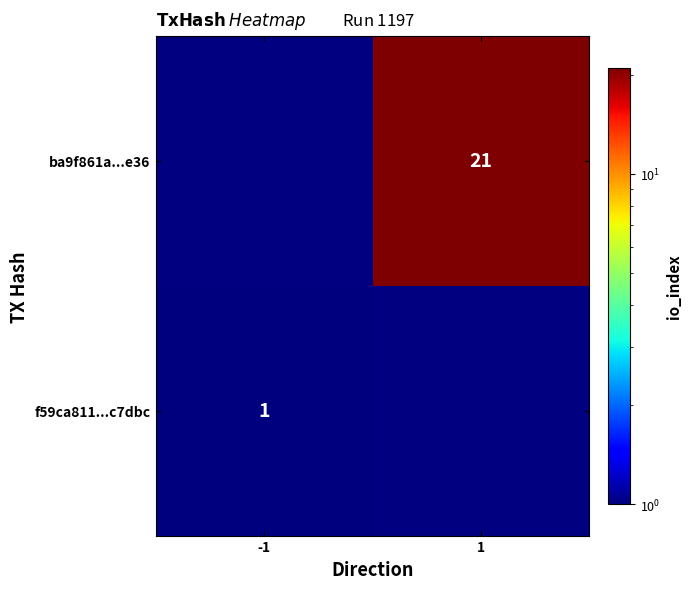

What is the smallest value displayed?

1.0